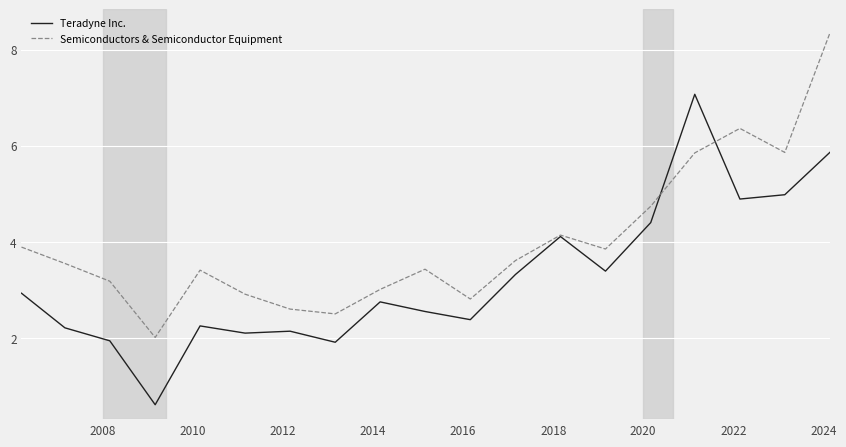

Which series has the largest total across all categories?

Semiconductors & Semiconductor Equipment